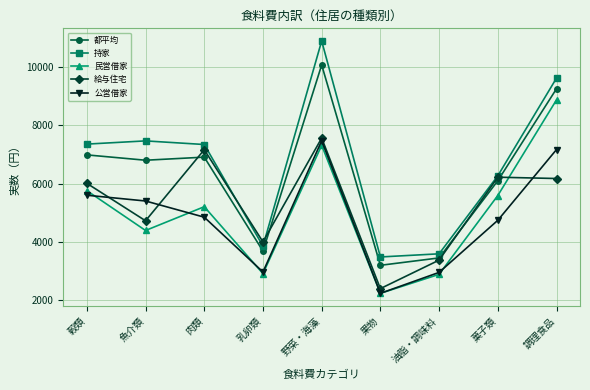

How many lines are shown in the chart?

5